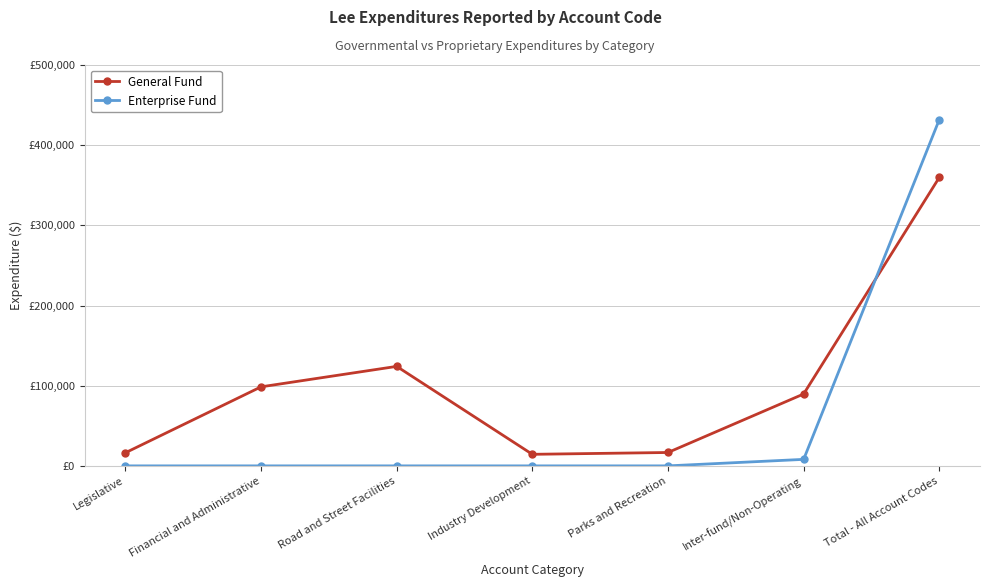

At which label is General Fund closest to 187101?

Road and Street Facilities